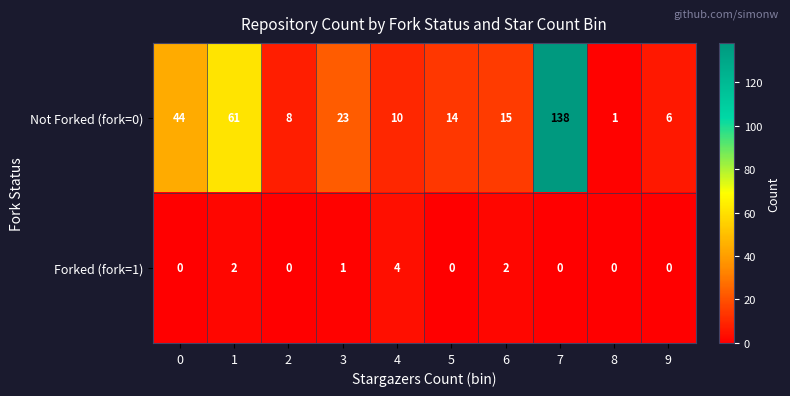

What is the difference between the highest and lowest values at 5?

14